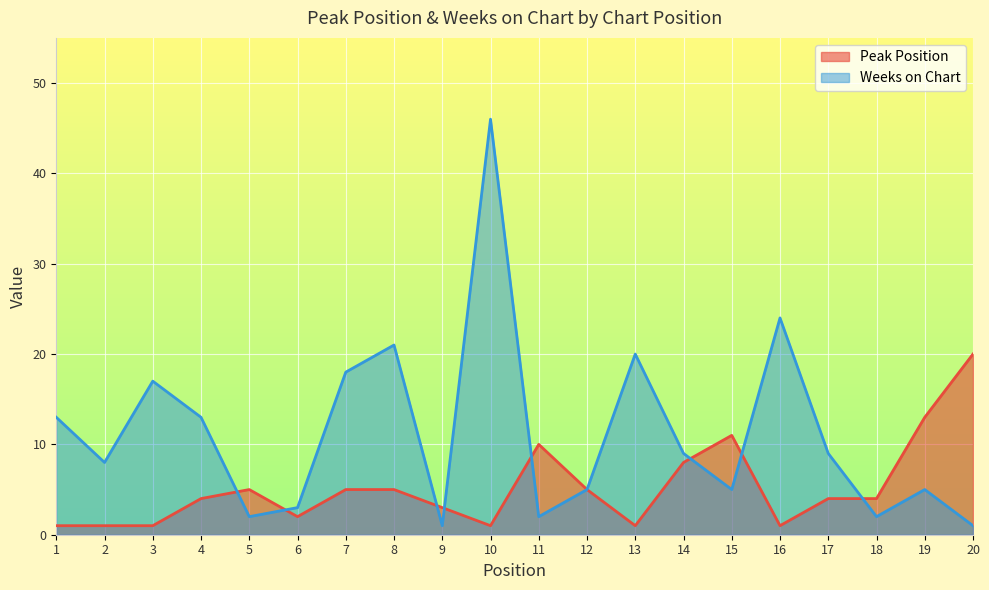

How many times do Weeks on Chart and Peak Position cross each other?

8